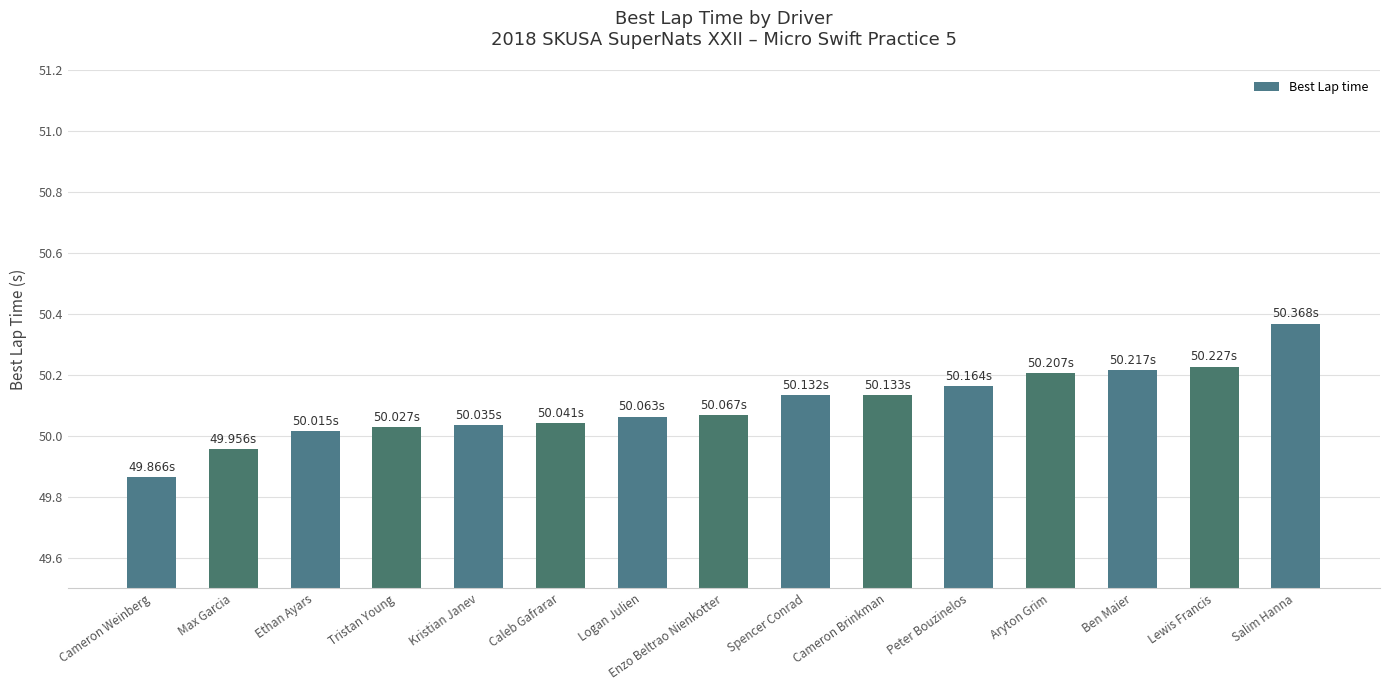

Which has a higher value, Aryton Grim or Kristian Janev?

Aryton Grim